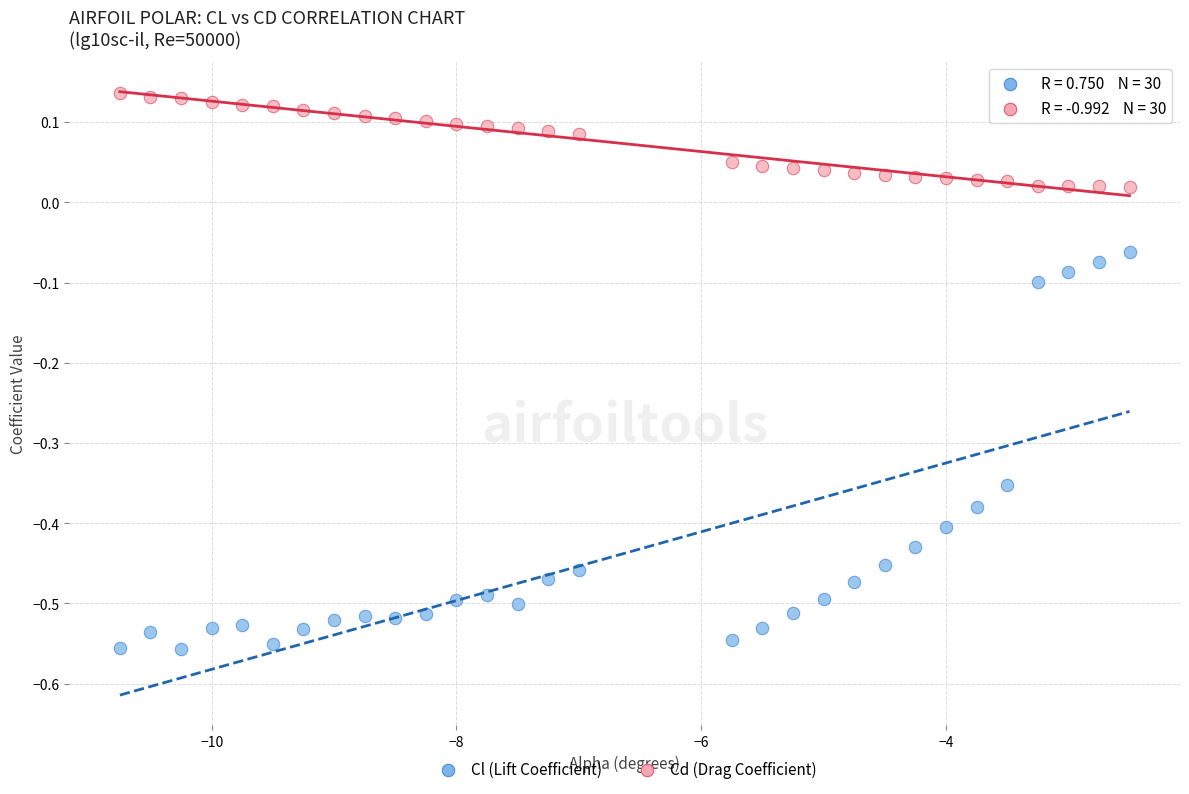

Across all data points, what is the range of X values (max minus min)?

8.2